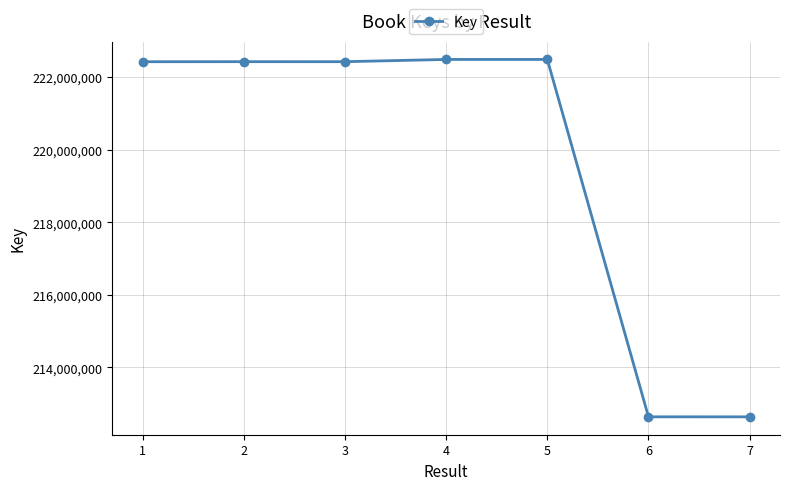

Is it true that the value at 6 is 105339574?

False